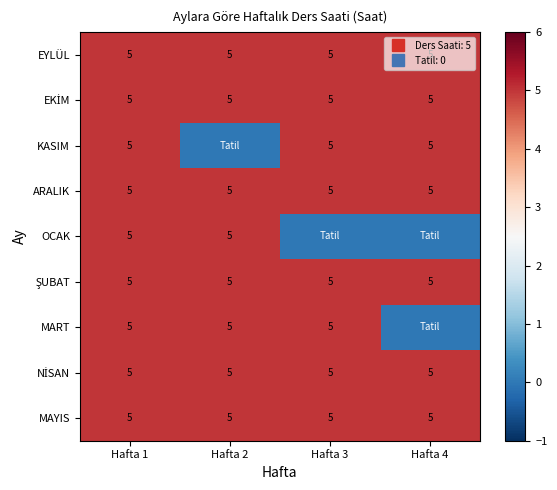

Which series has the largest total across all categories?

EYLÜL